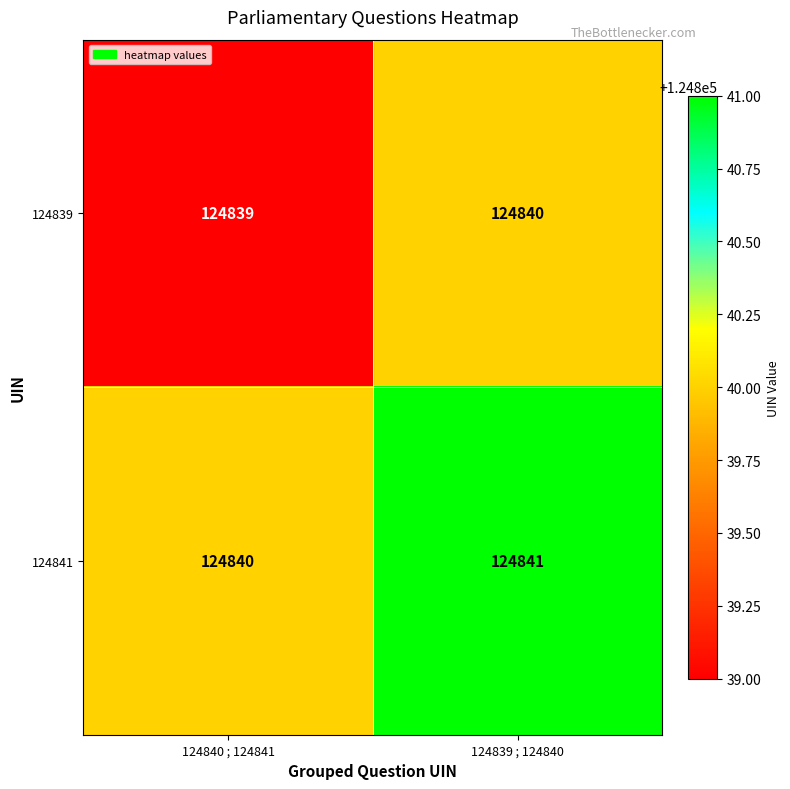

What is the maximum value shown in the chart?

124841